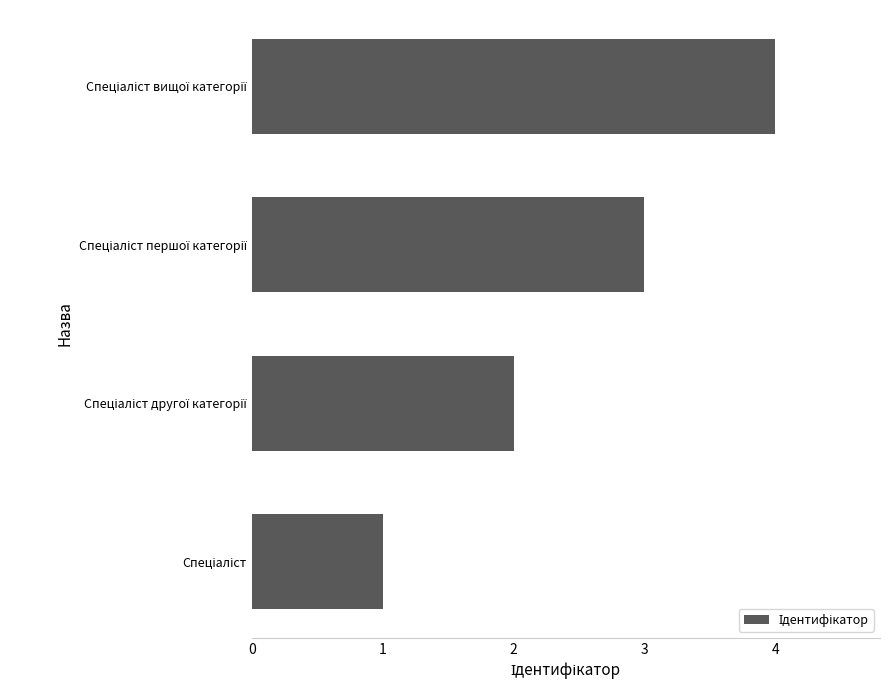

What is the difference between the maximum and minimum values?

3